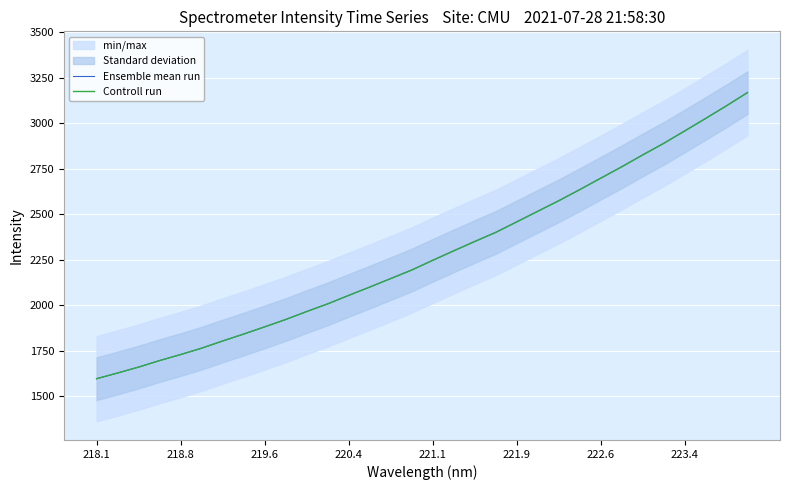

What is the maximum value for Ensemble mean run?

3168.7